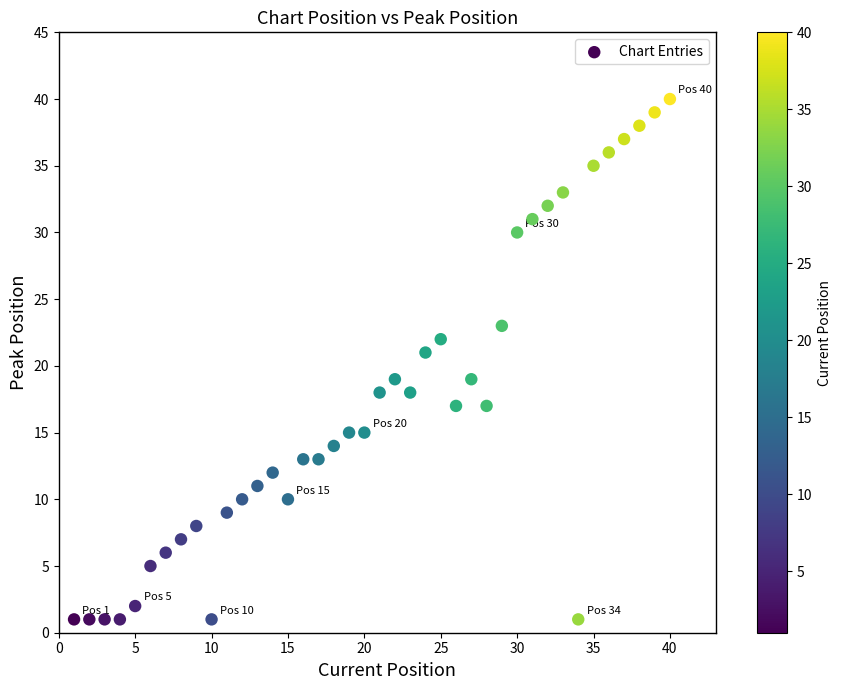

What is the range of X values (max minus min)?

39